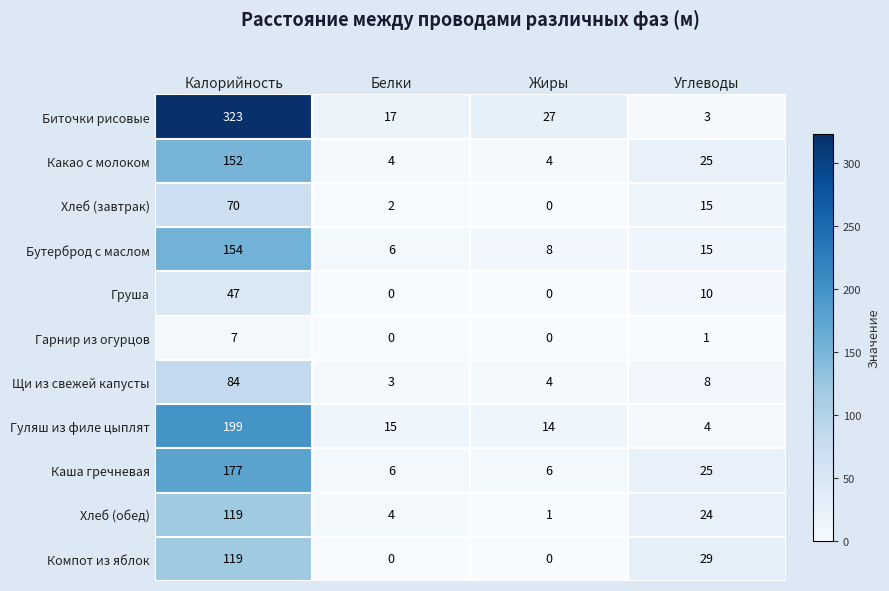

What is the difference between the highest and lowest values at Белки?

17